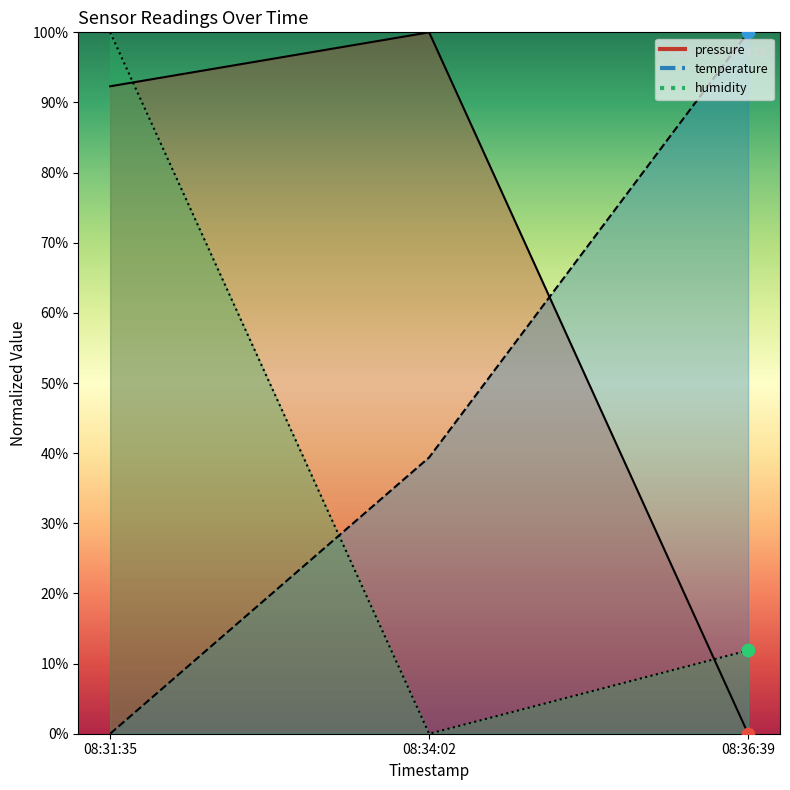

Which series has the largest total across all categories?

pressure